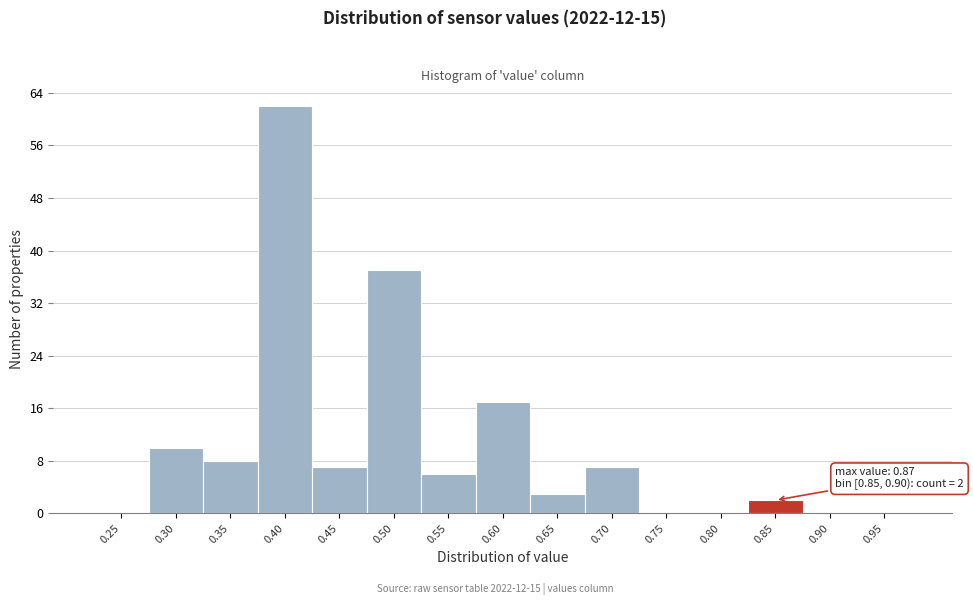

Reading left to right, list all the values displayed in this chart.

0.25=0	0.30=10	0.35=8	0.40=62	0.45=7	0.50=37	0.55=6	0.60=17	0.65=3	0.70=7	0.75=0	0.80=0	0.85=2	0.90=0	0.95=0